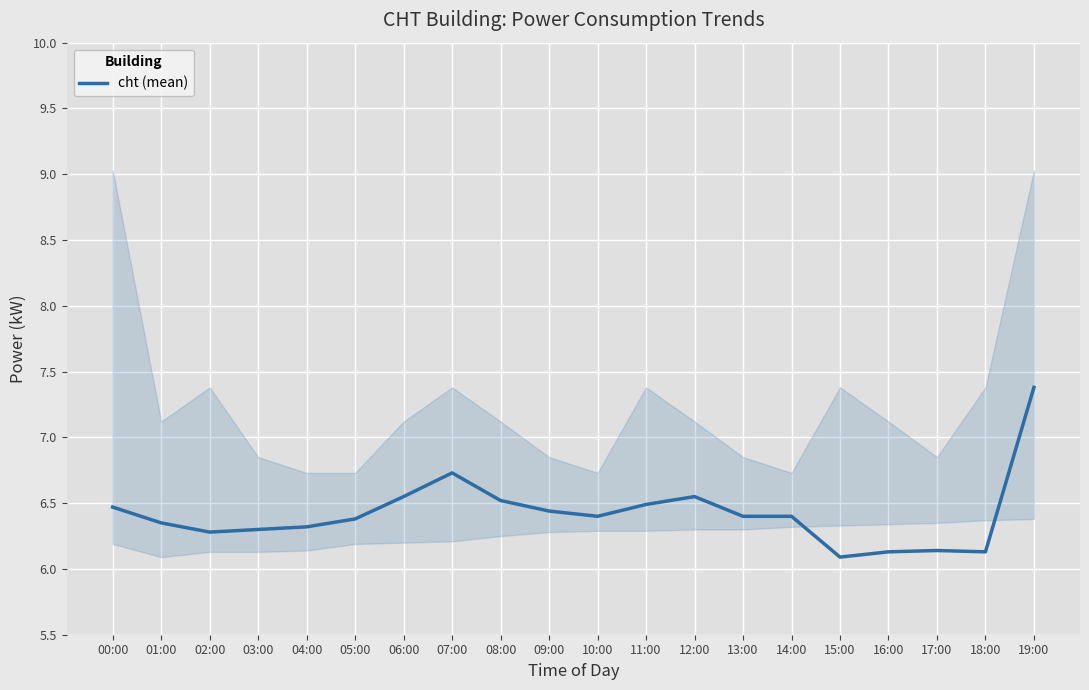

How many categories are shown in the chart?

20